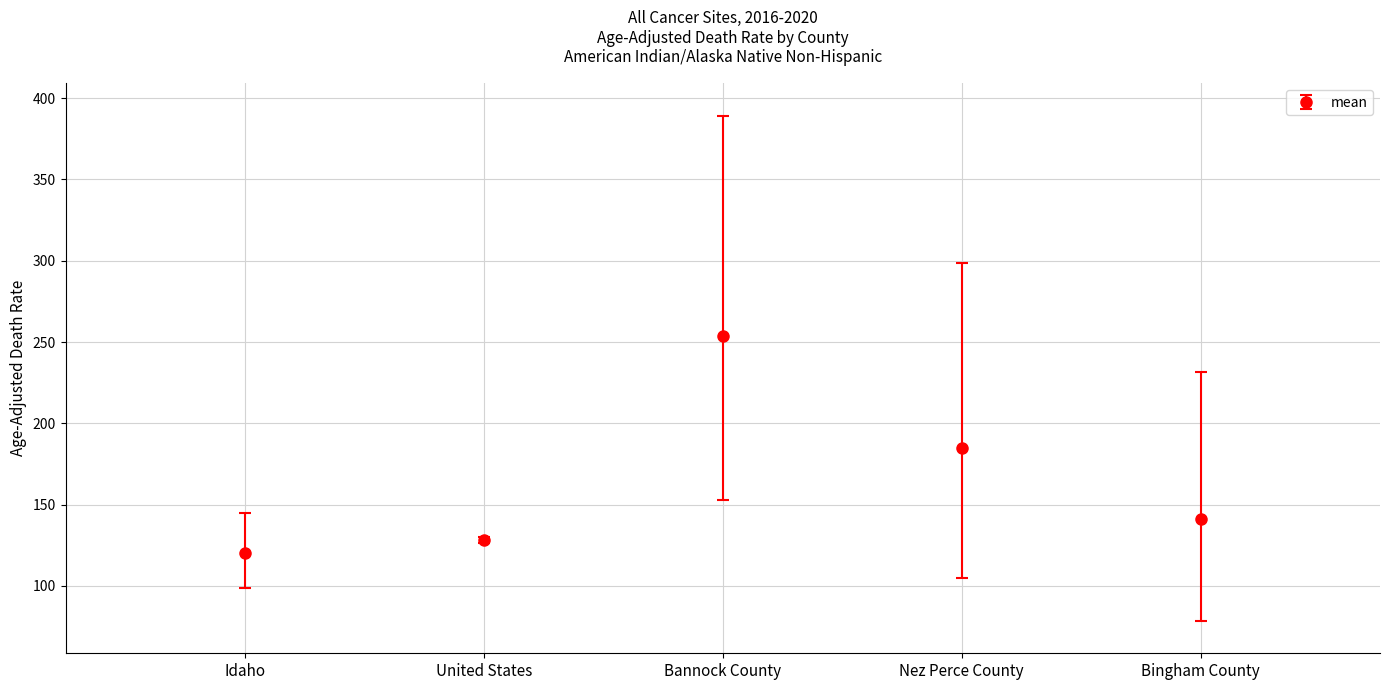

Reading right to left, extract all data points from this chart.

Age-Adjusted Death Rate: 141.0	184.8	253.5	128.2	120.1
Lower CI: 78.6	104.6	152.8	126.2	98.6
Upper CI: 231.4	298.8	389.3	130.2	144.6